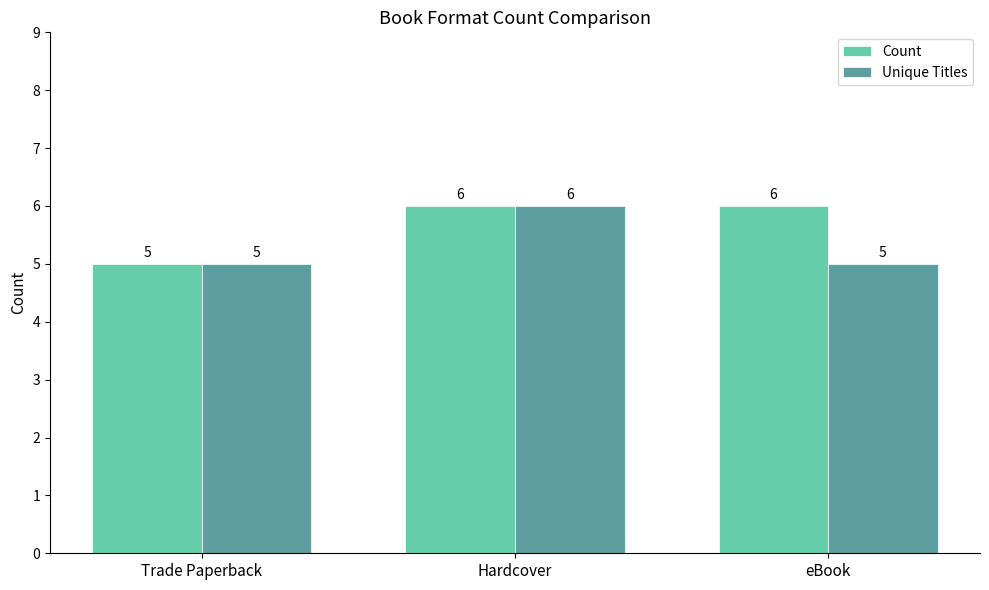

Is the value of Unique Titles at eBook greater than the value of Count at Hardcover?

No